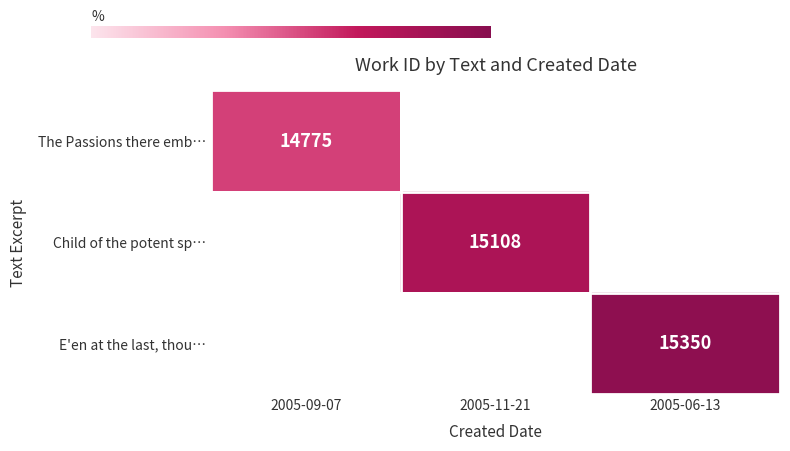

Is it true that Child of the potent sp… equals 15108 at 2005-11-21?

True